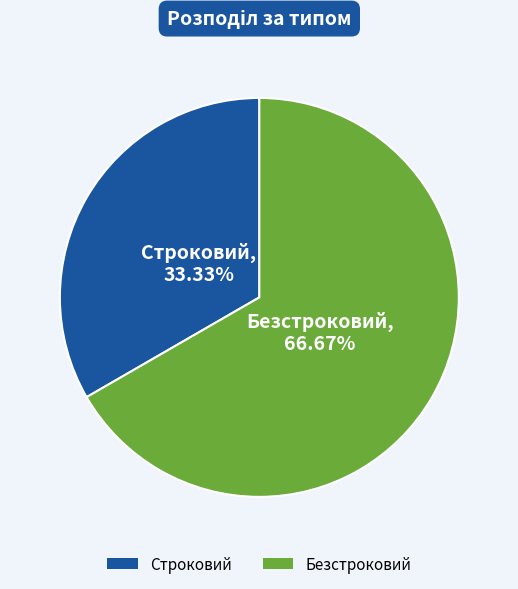

Which has a higher value, Строковий or Безстроковий?

Безстроковий